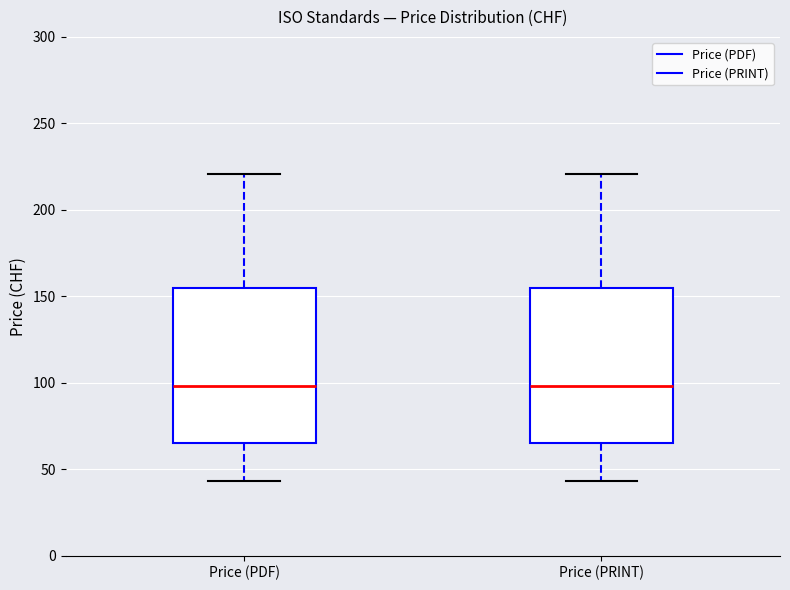

Reading left to right, read every box against the y-axis: the position of its median line, the range the box covers, and the ends of its whiskers. The values are not printed on the chart, so give them approximately, as read against the axis.

Price (PDF): median 100, box 65 to 155, whiskers 45 to 220
Price (PRINT): median 100, box 65 to 155, whiskers 45 to 220